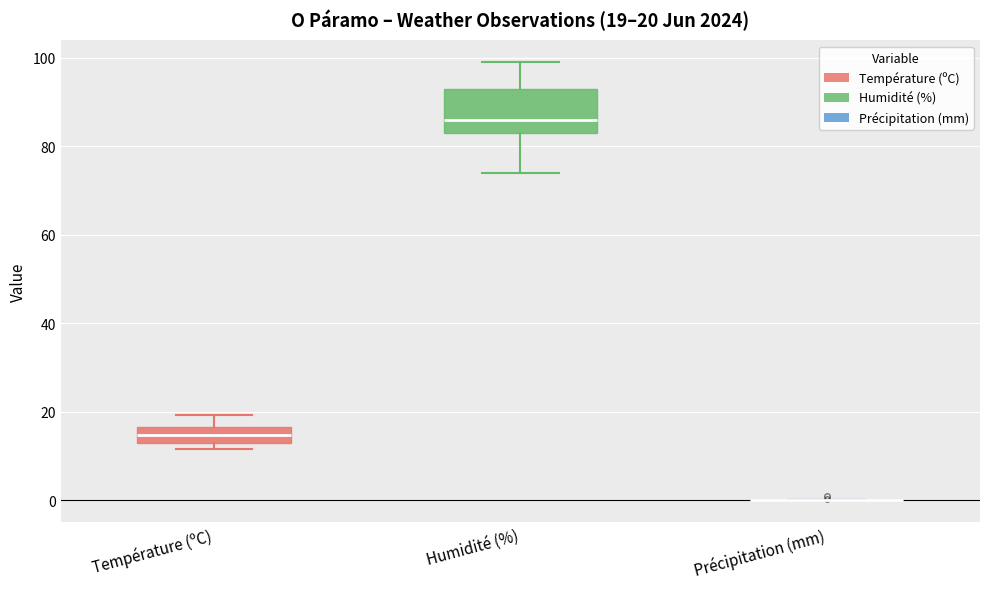

Comparing the boxes themselves (not the whiskers), which one is the tallest?

Humidité (%)